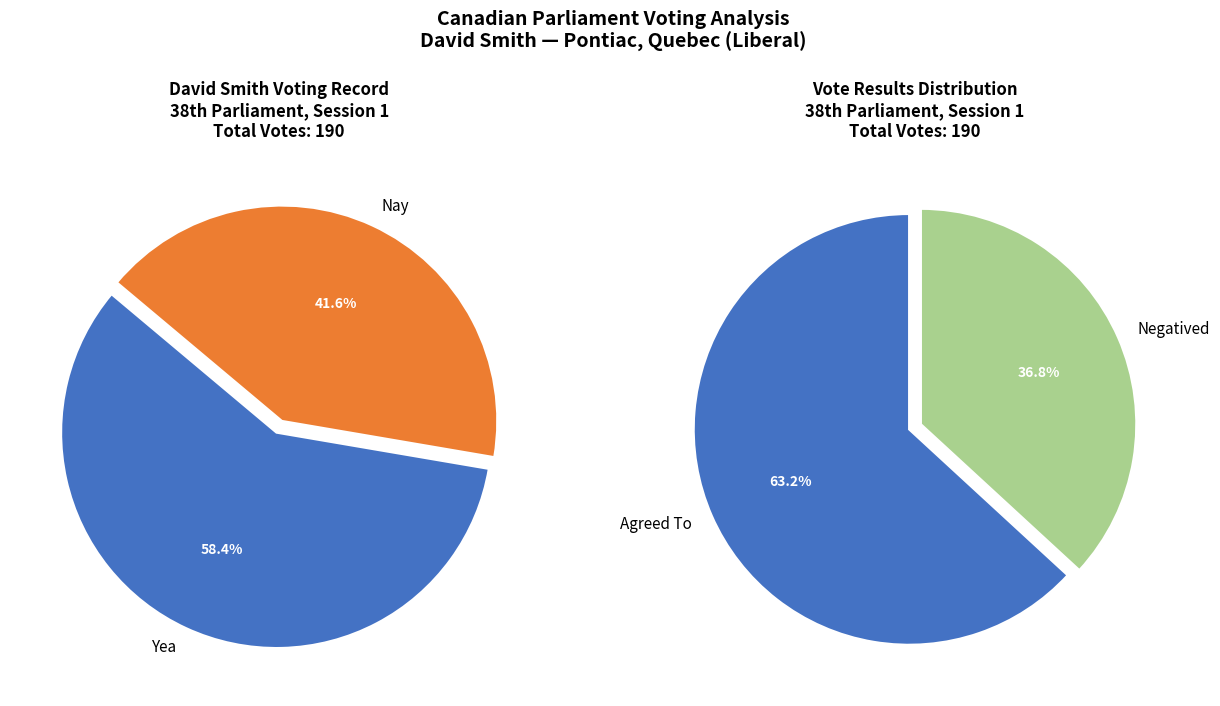

Which category has the smallest portion of the pie?

Nay